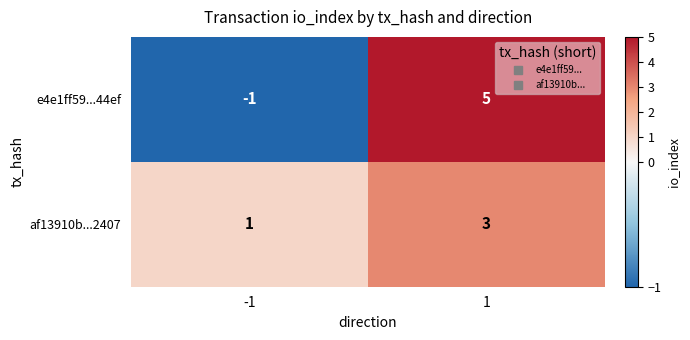

Reading left to right, what are all the values shown in this chart?

e4e1ff59...44ef: -1=-1	1=5
af13910b...2407: -1=1	1=3